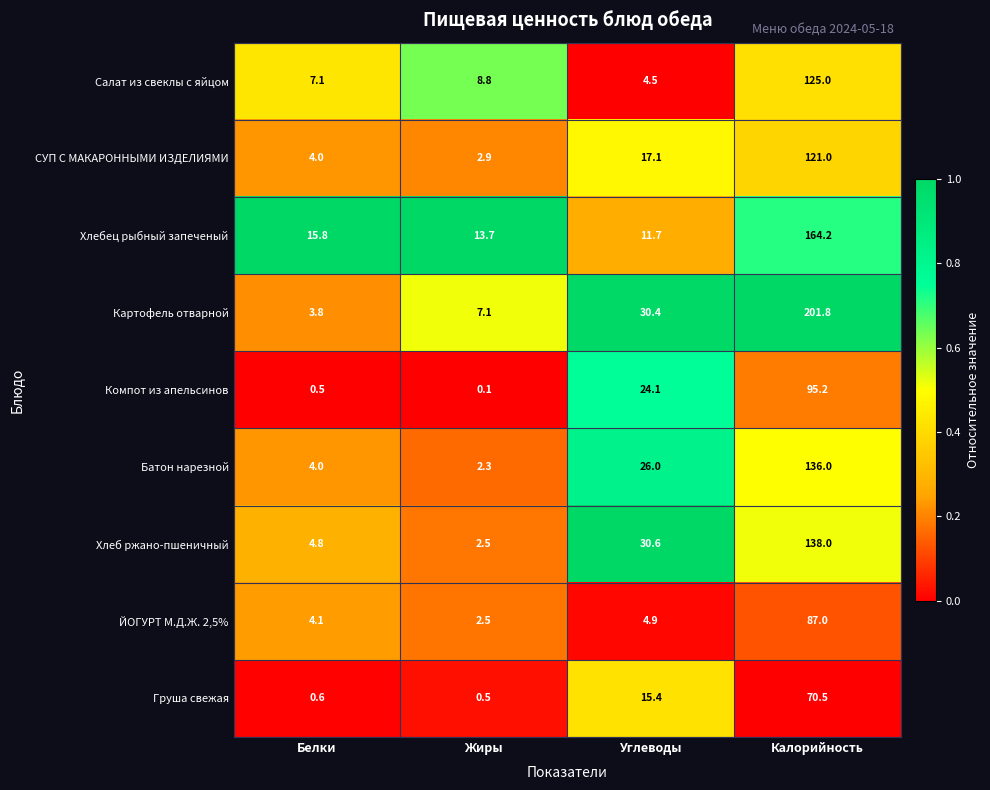

At how many categories does at least one series exceed 0?

4